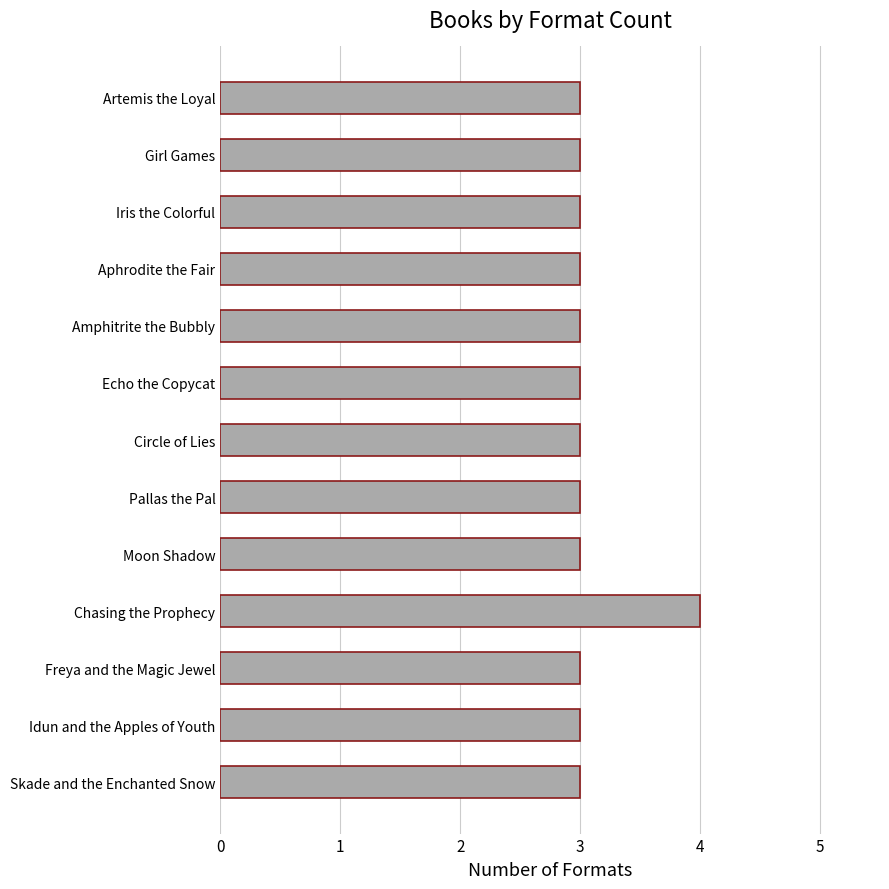

What is the ratio of the value at Artemis the Loyal to the value at Freya and the Magic Jewel?

1.0